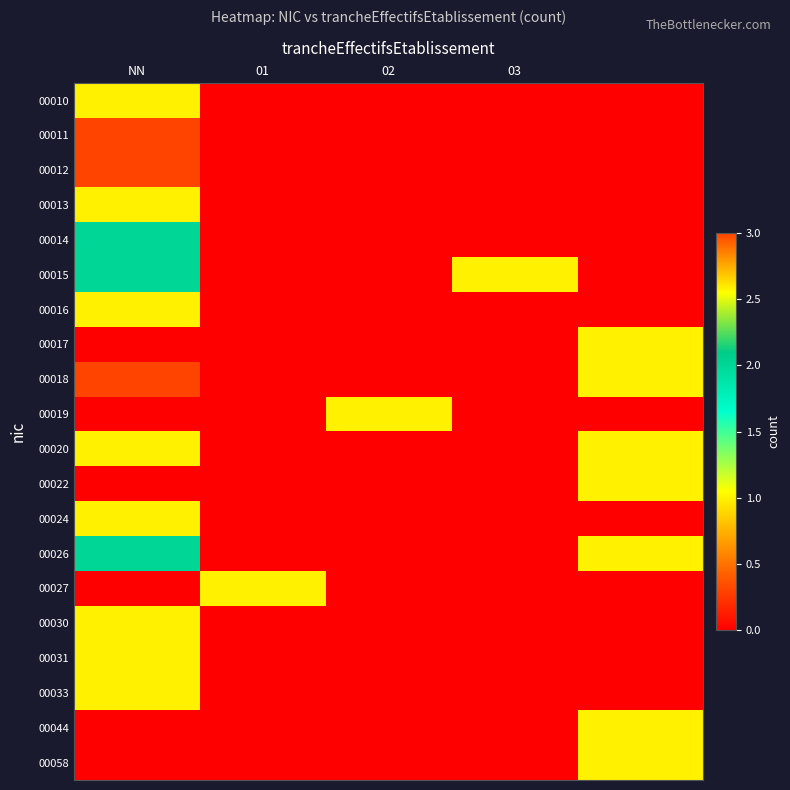

Reading left to right, extract all data points from this chart.

00010: 1	0	0	0	0
00011: 3	0	0	0	0
00012: 3	0	0	0	0
00013: 1	0	0	0	0
00014: 2	0	0	0	0
00015: 2	0	0	1	0
00016: 1	0	0	0	0
00017: 0	0	0	0	1
00018: 3	0	0	0	1
00019: 0	0	1	0	0
00020: 1	0	0	0	1
00022: 0	0	0	0	1
00024: 1	0	0	0	0
00026: 2	0	0	0	1
00027: 0	1	0	0	0
00030: 1	0	0	0	0
00031: 1	0	0	0	0
00033: 1	0	0	0	0
00044: 0	0	0	0	1
00058: 0	0	0	0	1